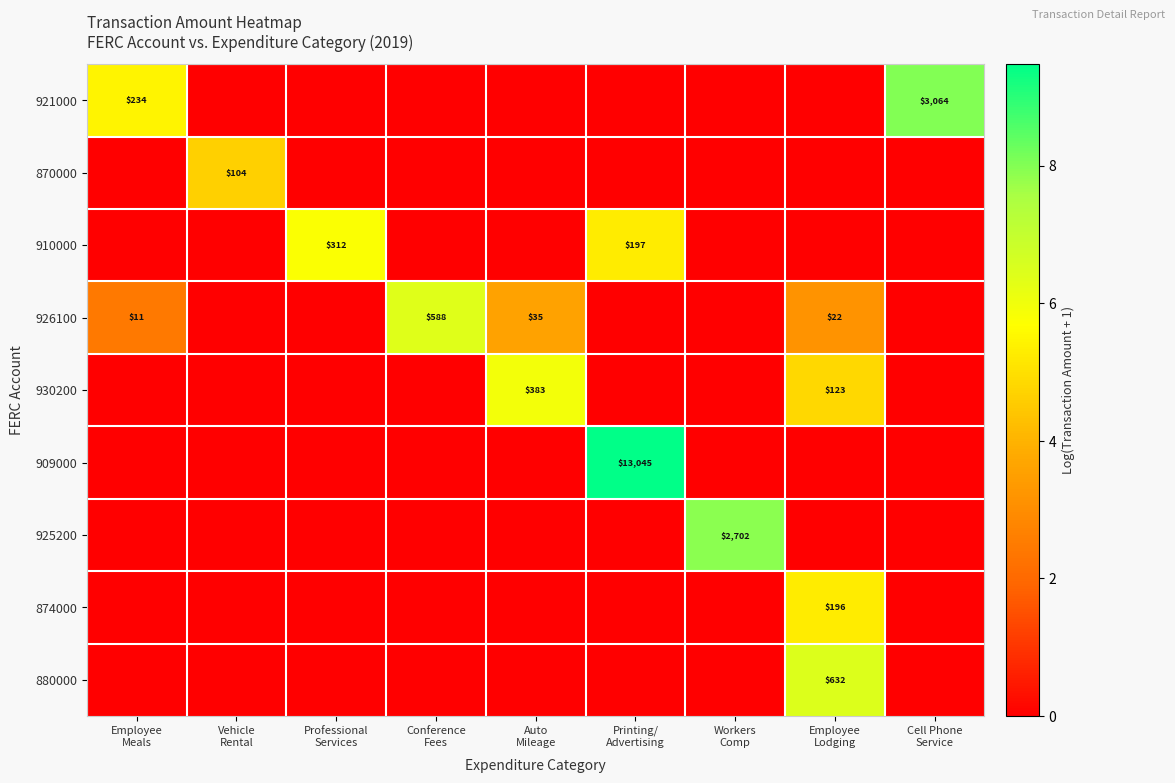

What is the spread (max minus min) of values at Employee
Lodging?

6.4